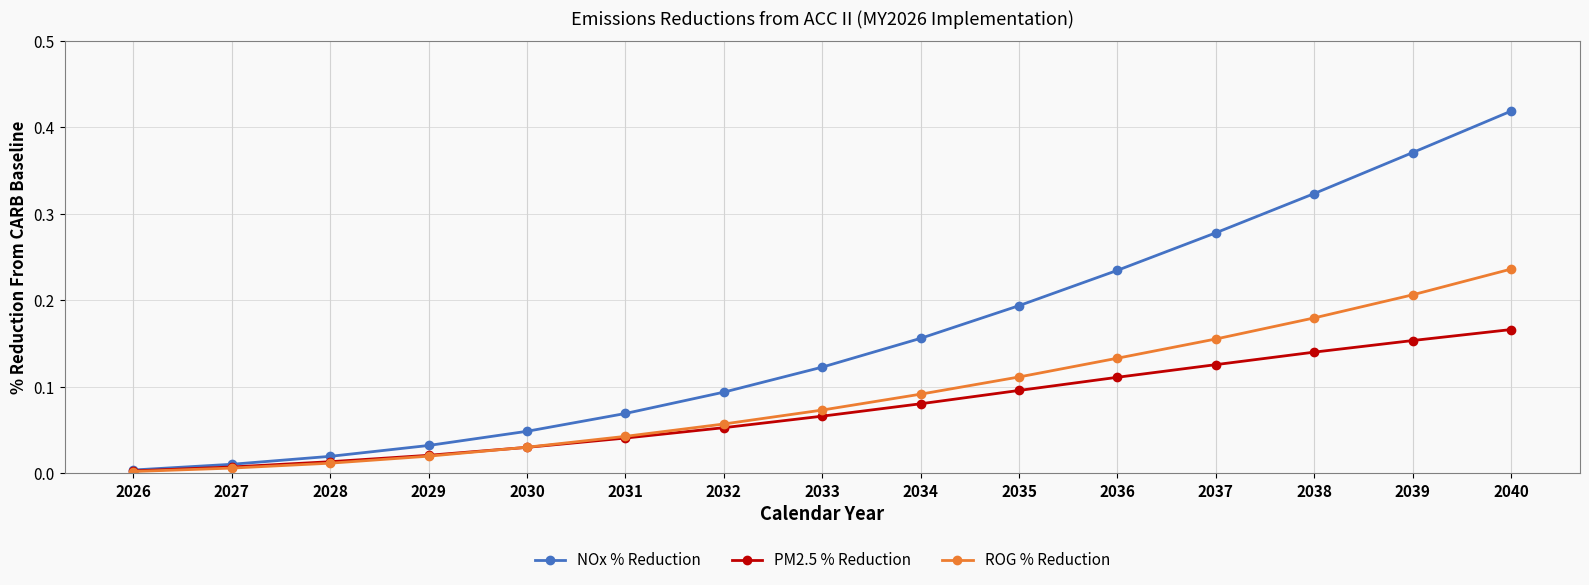

List the labels in order of PM2.5 % Reduction value, largest first.

2040, 2039, 2038, 2037, 2036, 2035, 2034, 2033, 2032, 2031, 2030, 2029, 2028, 2027, 2026